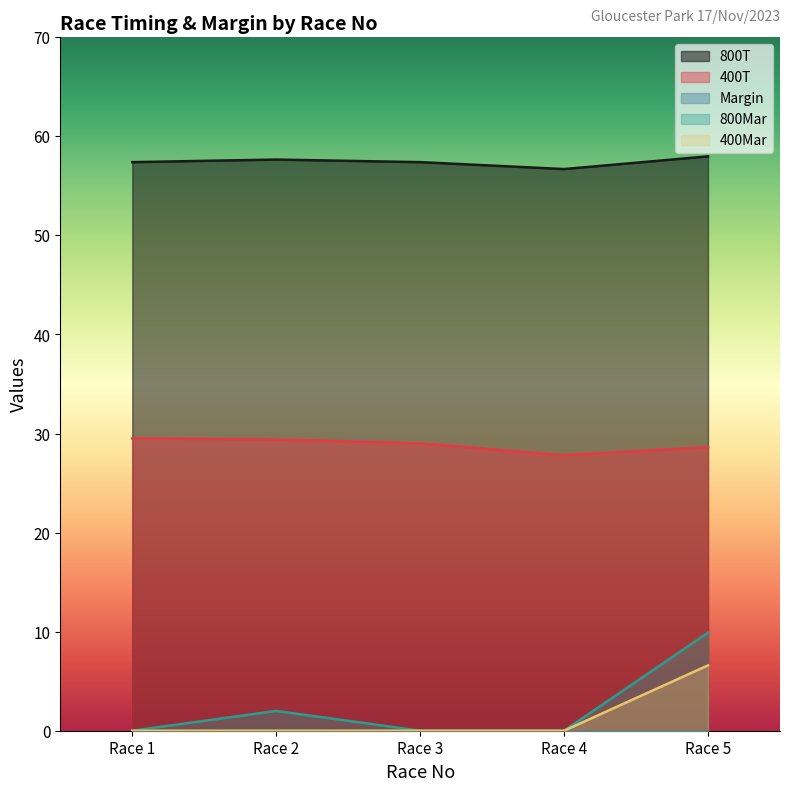

True or false: 800T has a value of 87.2 at Race 1.

False